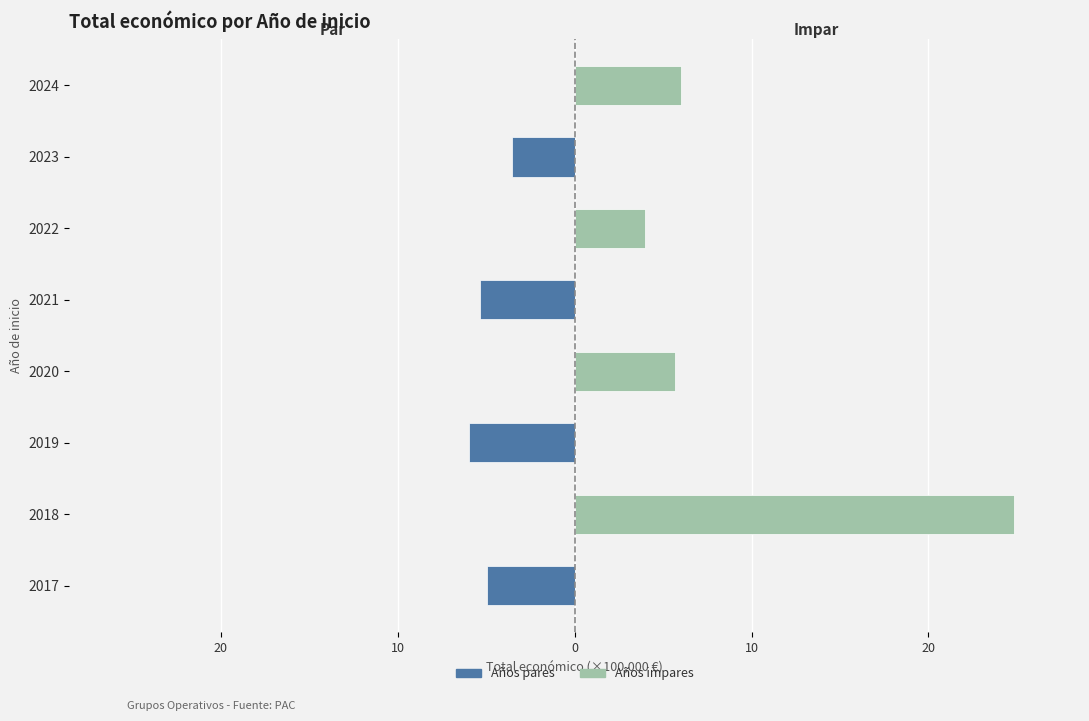

Rank the series at 20 from highest to lowest value.

Impar (derecha), Par (izquierda)